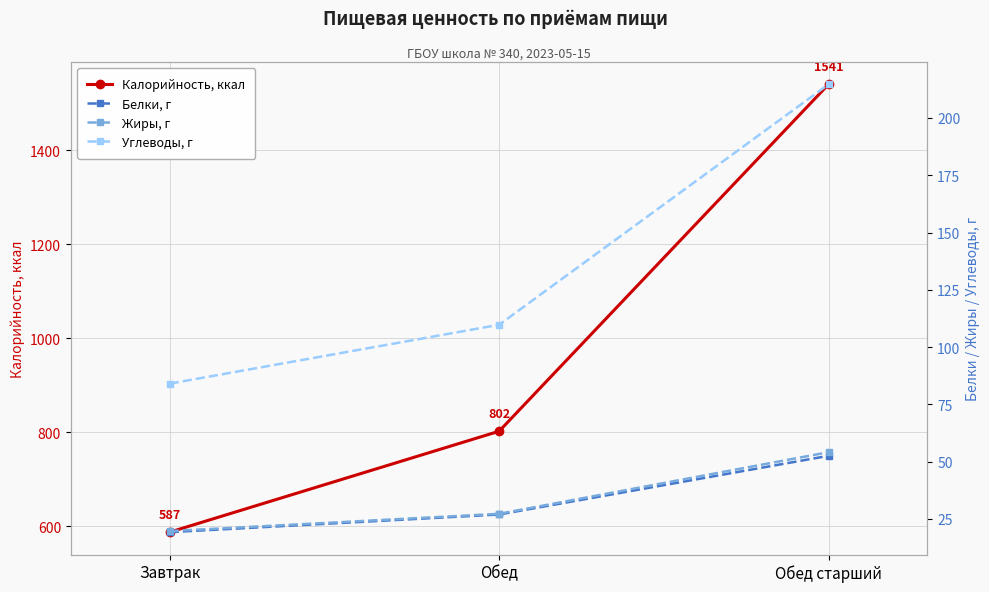

Which category has the lowest value across all series?

Завтрак